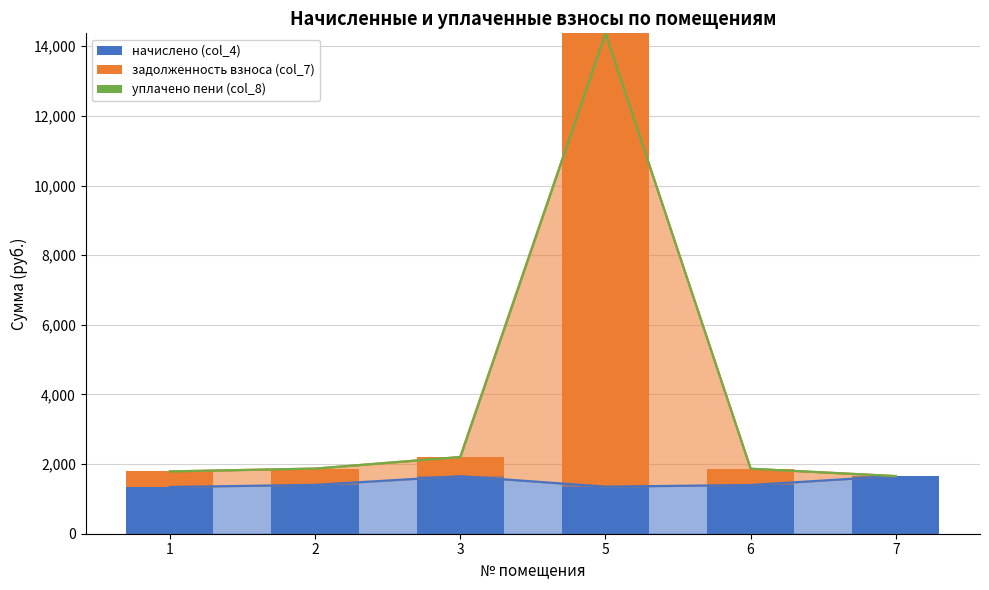

What is the difference between the задолженность взноса (col_7) values at 5 and 1?

12569.9